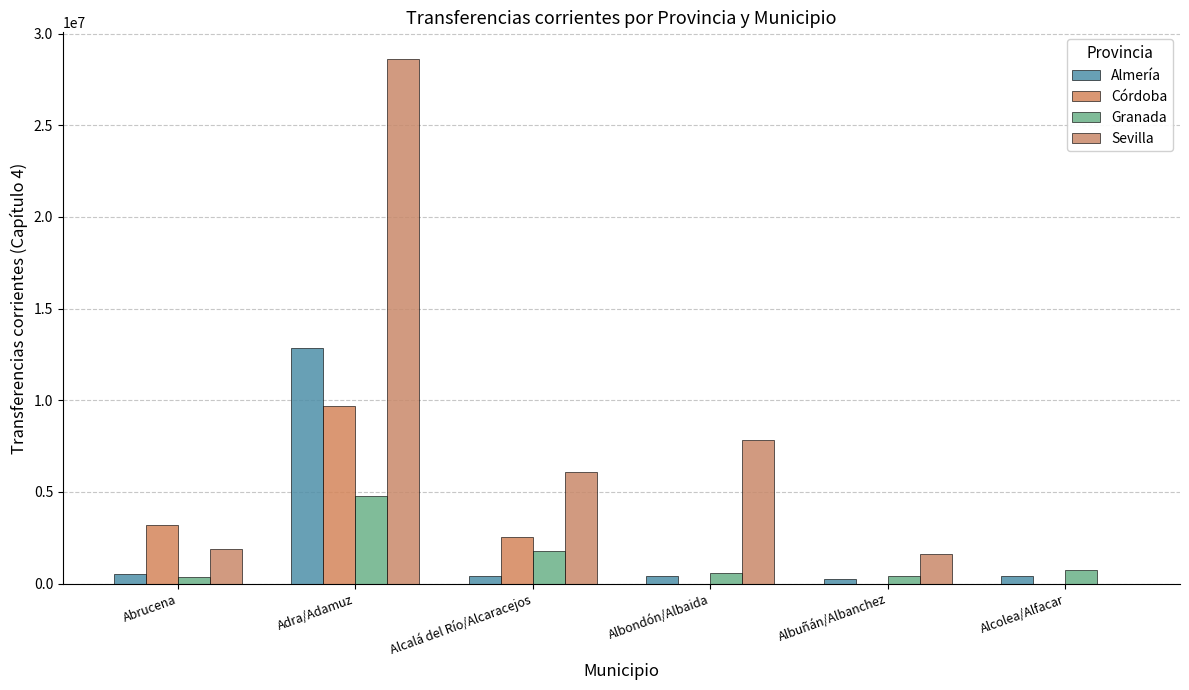

What is the spread (max minus min) of values at Alcalá del Río/Alcaracejos?

5696532.0